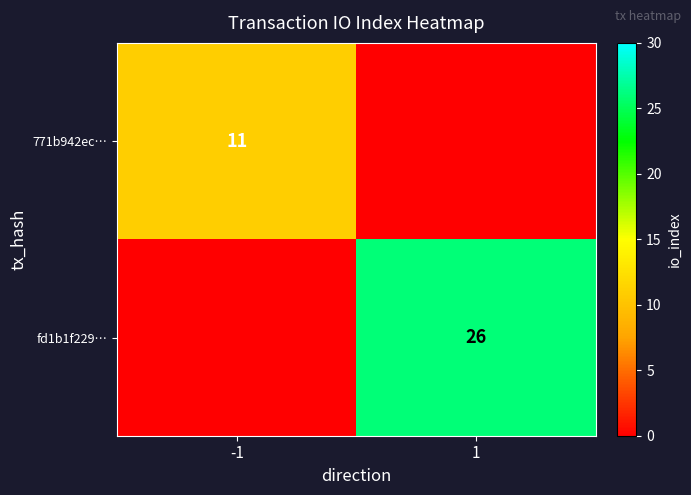

Is it true that fd1b1f229… equals 14 at 1?

False